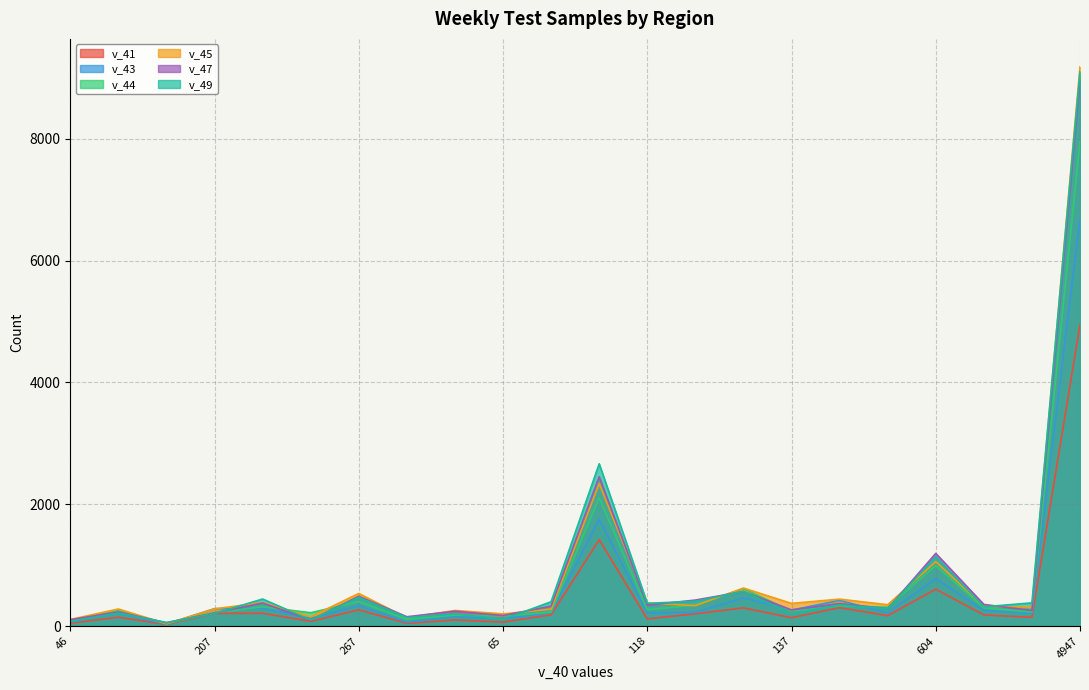

Reading left to right, what are all the values shown in this chart?

v_41: 46=46	145=145	26=26	207=207	210=210	77=77	267=267	45=45	100=100	65=65	185=185	1417=1417	118=118	201=201	298=298	137=137	302=302	171=171	604=604	183=183	143=143	4947=4947
v_43: 46=65	145=209	26=32	207=286	210=292	77=126	267=334	45=63	100=155	65=112	185=219	1417=1751	118=215	201=225	298=461	137=262	302=422	171=214	604=776	183=255	143=210	4947=6684
v_44: 46=89	145=252	26=38	207=218	210=316	77=219	267=400	45=110	100=180	65=162	185=229	1417=2106	118=269	201=343	298=614	137=245	302=334	171=309	604=994	183=297	143=230	4947=7954
v_45: 46=108	145=280	26=38	207=282	210=386	77=152	267=535	45=135	100=256	65=200	185=277	1417=2338	118=378	201=335	298=624	137=372	302=442	171=350	604=1057	183=326	143=308	4947=9179
v_47: 46=105	145=232	26=54	207=215	210=379	77=99	267=489	45=153	100=244	65=173	185=327	1417=2451	118=342	201=427	298=566	137=265	302=370	171=284	604=1193	183=355	143=255	4947=8978
v_49: 46=74	145=213	26=59	207=207	210=444	77=100	267=471	45=139	100=201	65=109	185=399	1417=2664	118=373	201=408	298=569	137=204	302=349	171=284	604=1138	183=316	143=381	4947=9102